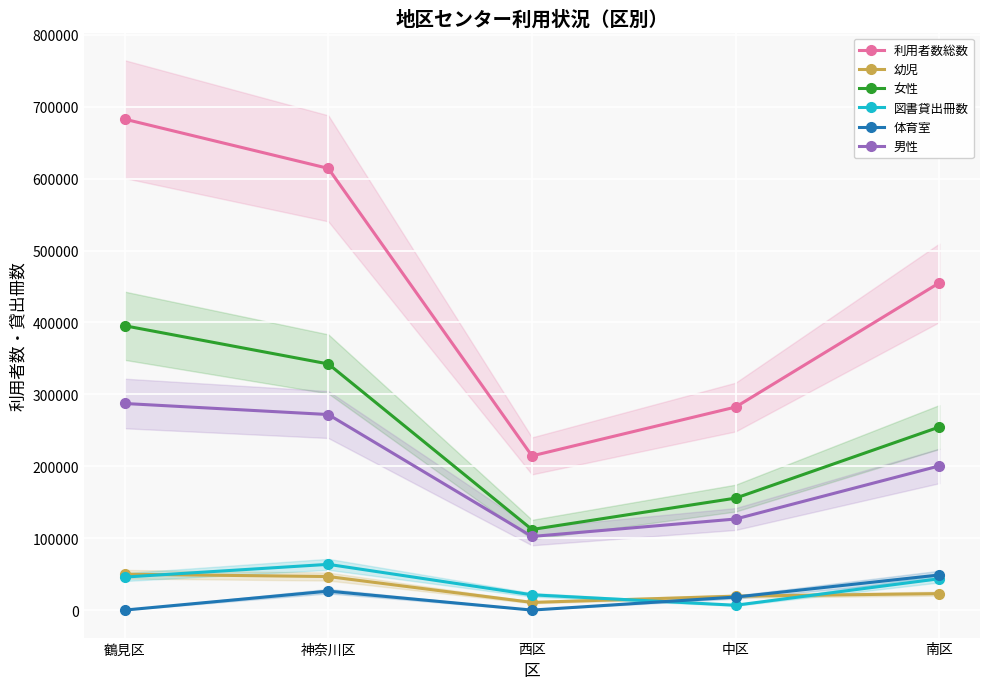

Between 西区 and 中区, which series saw the biggest shift?

利用者数総数